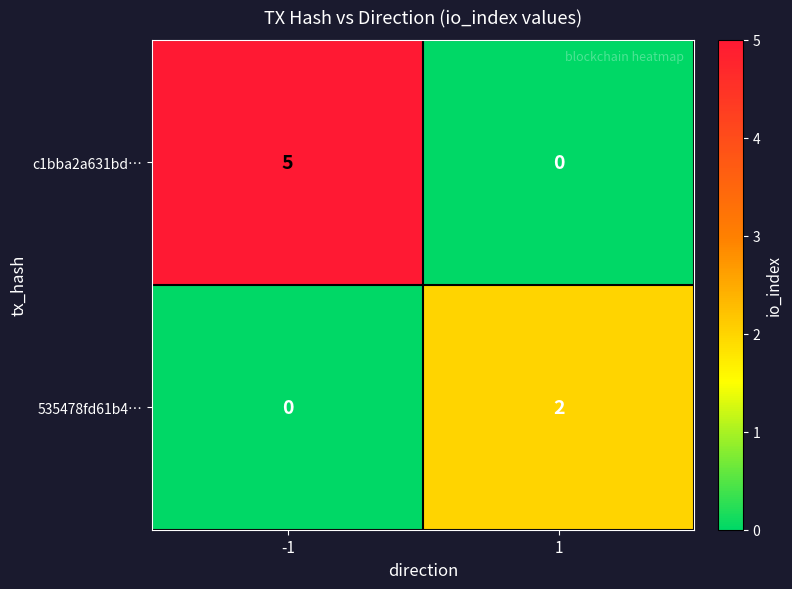

The value of 535478fd61b4… at 1 is 2. True or false?

True